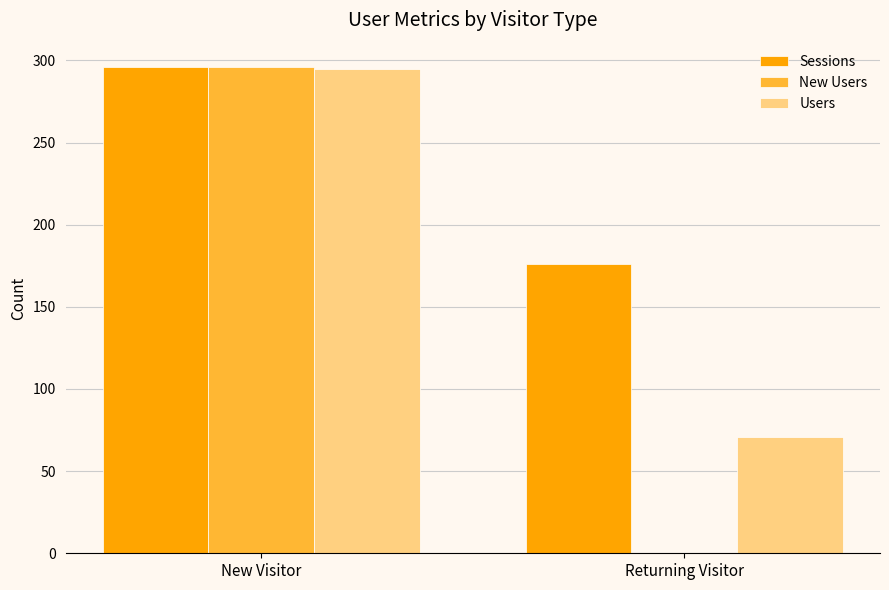

Are the bars grouped side by side (vs. stacked)?

Yes